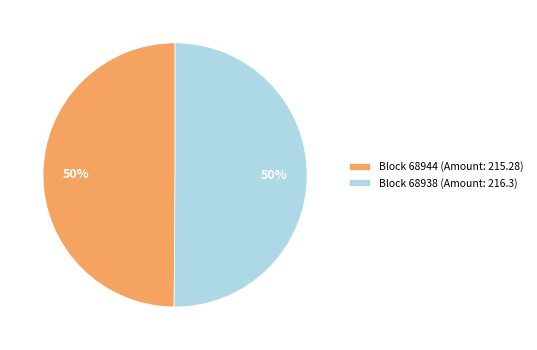

True or false: Block 68944 (Amount: 215.28) accounts for 50% of the total.

True